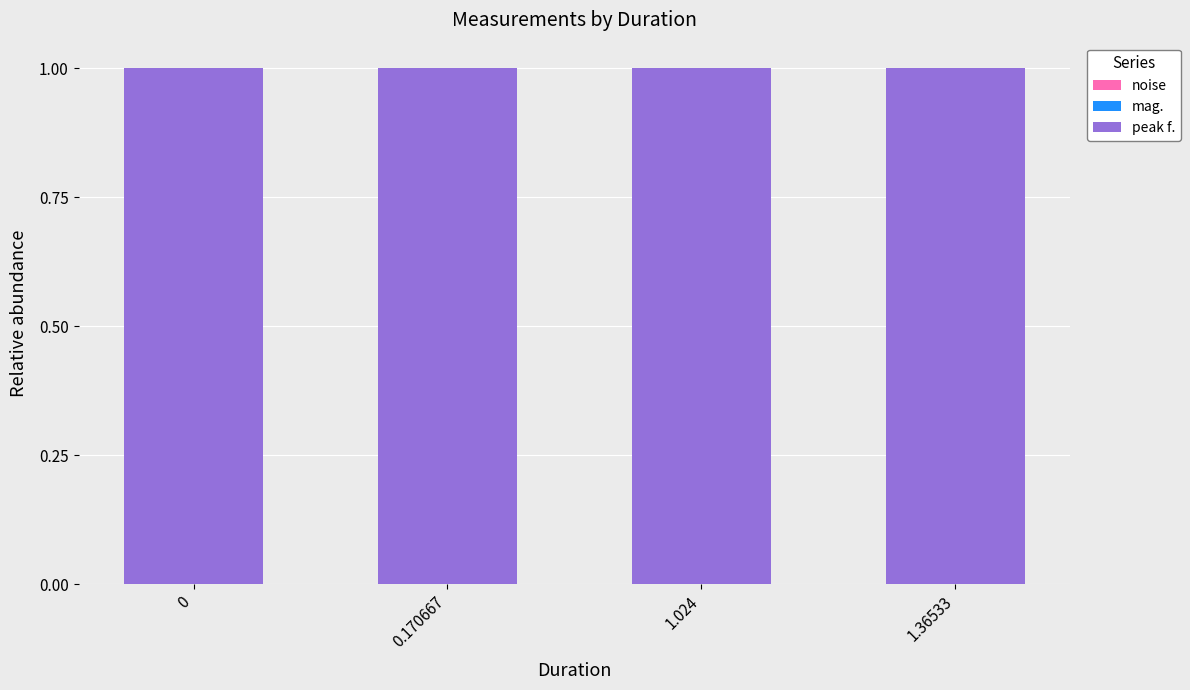

Does the chart contain stacked bars?

Yes